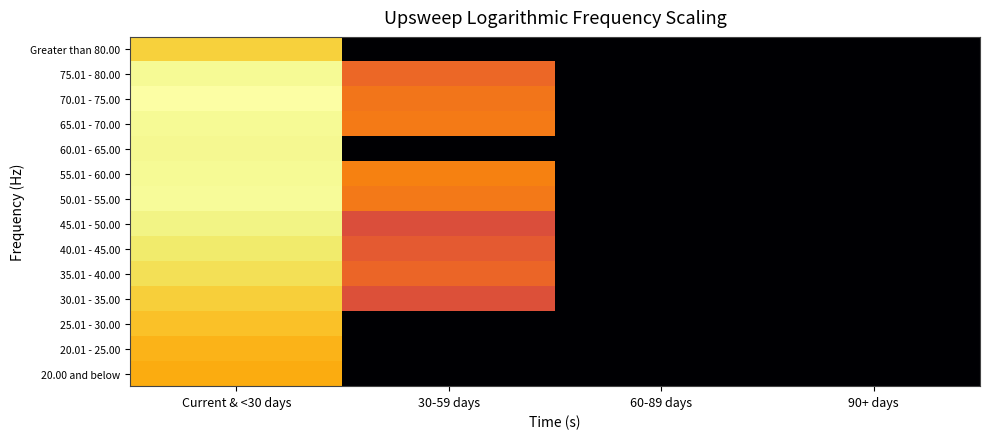

Reading left to right, extract all data points from this chart.

20.00 and below: Current & <30 days=16.4	30-59 days=0.0	60-89 days=0.0	90+ days=0.0
20.01 - 25.00: Current & <30 days=16.8	30-59 days=0.0	60-89 days=0.0	90+ days=0.0
25.01 - 30.00: Current & <30 days=17.3	30-59 days=0.0	60-89 days=0.0	90+ days=0.0
30.01 - 35.00: Current & <30 days=17.9	30-59 days=12.1	60-89 days=0.0	90+ days=0.0
35.01 - 40.00: Current & <30 days=18.6	30-59 days=13.3	60-89 days=0.0	90+ days=0.0
40.01 - 45.00: Current & <30 days=19.1	30-59 days=12.6	60-89 days=0.0	90+ days=0.0
45.01 - 50.00: Current & <30 days=19.5	30-59 days=11.9	60-89 days=0.0	90+ days=0.0
50.01 - 55.00: Current & <30 days=19.9	30-59 days=14.3	60-89 days=0.0	90+ days=0.0
55.01 - 60.00: Current & <30 days=19.8	30-59 days=14.6	60-89 days=0.0	90+ days=0.0
60.01 - 65.00: Current & <30 days=19.7	30-59 days=0.0	60-89 days=0.0	90+ days=0.0
65.01 - 70.00: Current & <30 days=19.8	30-59 days=14.3	60-89 days=0.0	90+ days=0.0
70.01 - 75.00: Current & <30 days=20.2	30-59 days=14.1	60-89 days=0.0	90+ days=0.0
75.01 - 80.00: Current & <30 days=19.8	30-59 days=13.4	60-89 days=0.0	90+ days=0.0
Greater than 80.00: Current & <30 days=17.9	30-59 days=0.0	60-89 days=0.0	90+ days=0.0